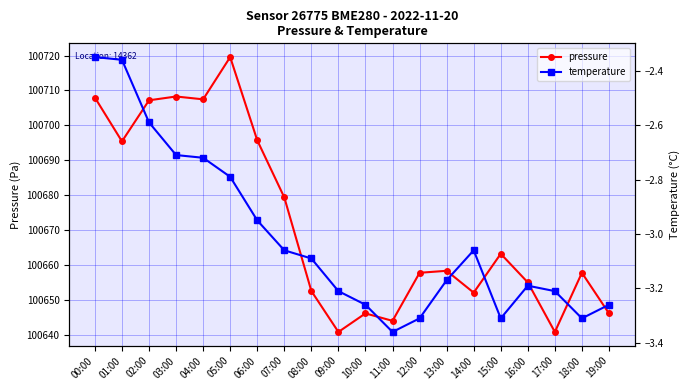

What position from the left is 17:00?

18